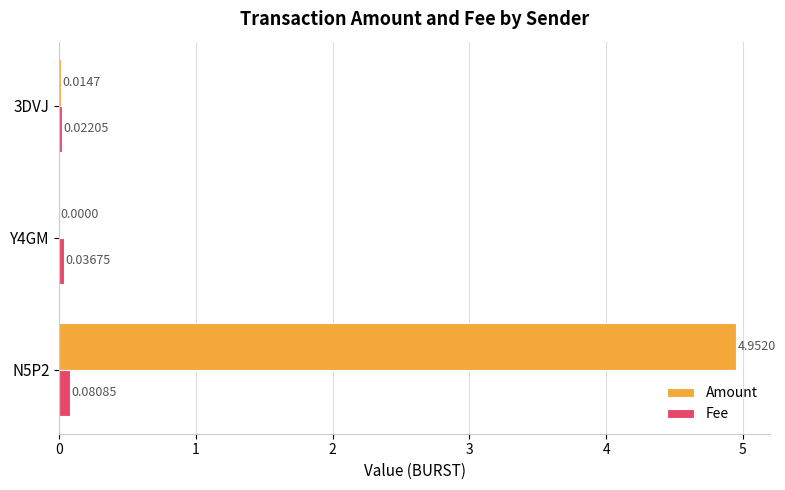

At which category is the sum across all series the highest?

N5P2